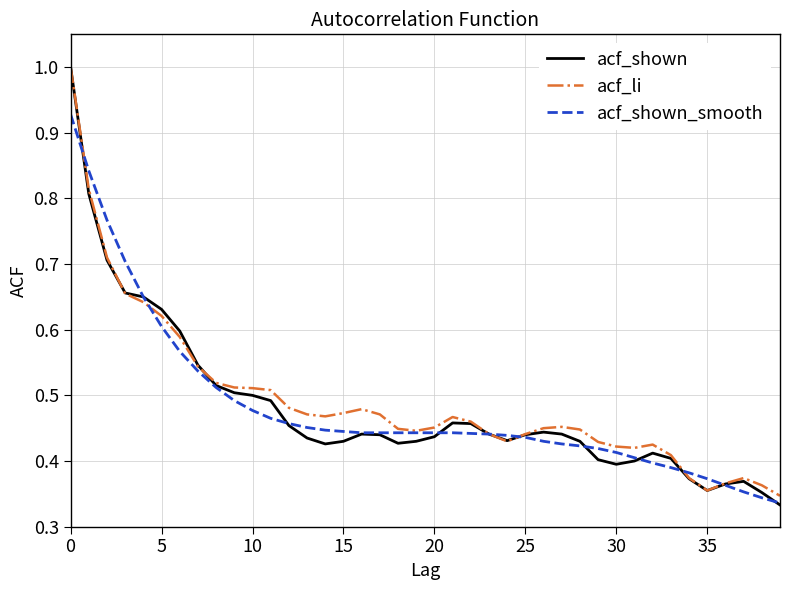

What is the greatest value displayed?

1.0